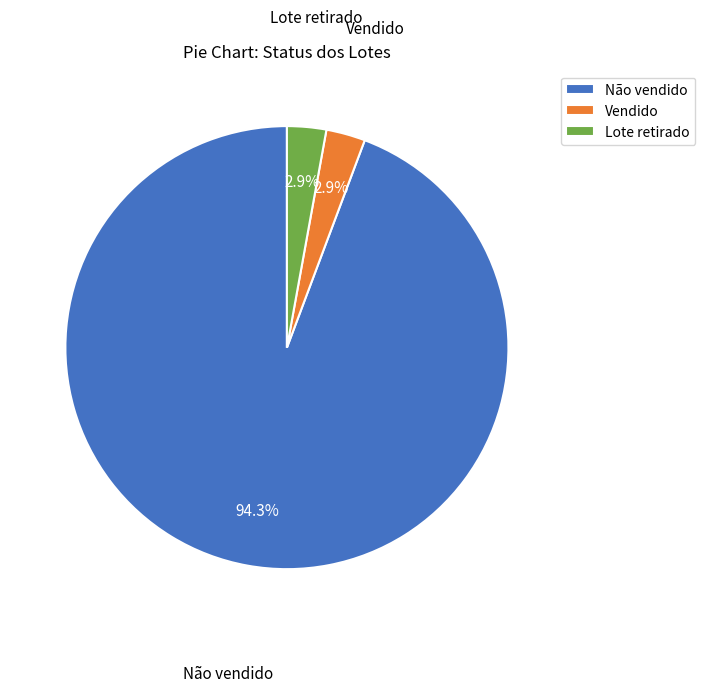

Is it true that Não vendido is 94% of the pie?

True